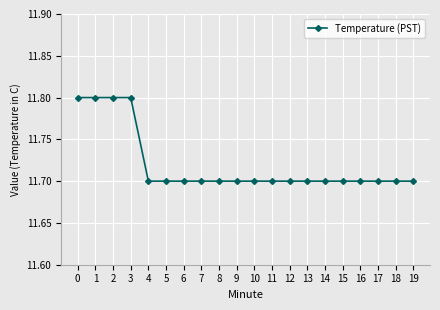

What is the sum of all values?

234.4